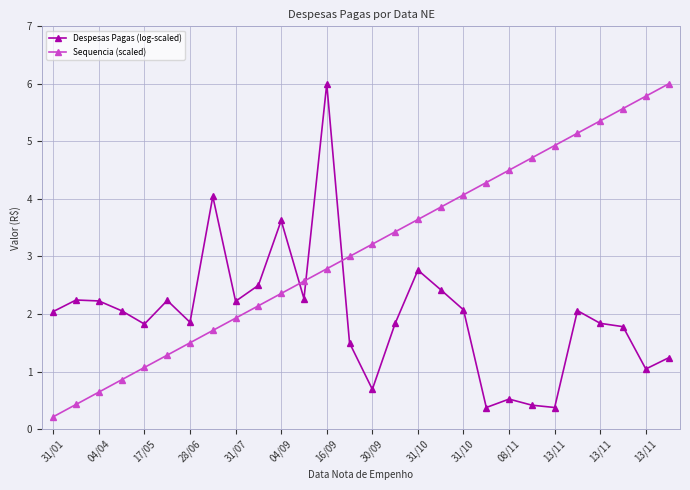

What is the value of the Sequencia (scaled) point at the 21st from the left?

4.5